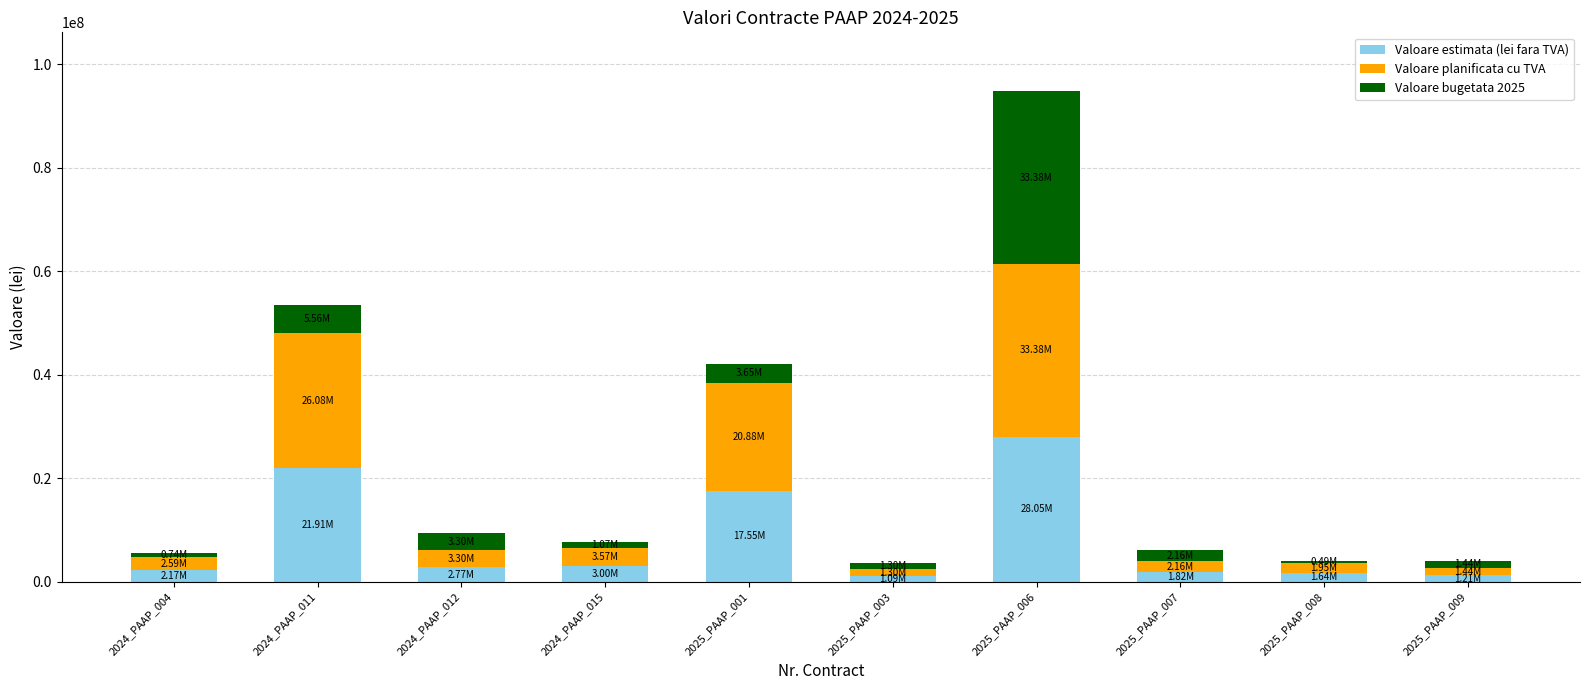

At which category is the sum across all series the highest?

2025_PAAP_006